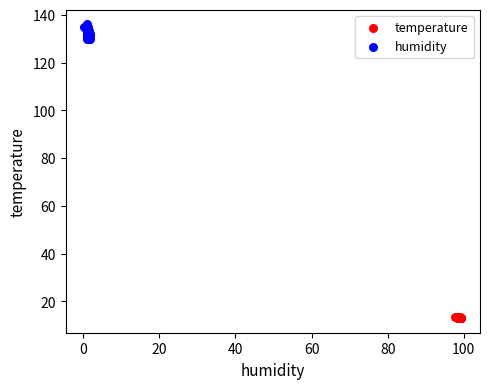

Which series has the largest Y range (max minus min)?

humidity